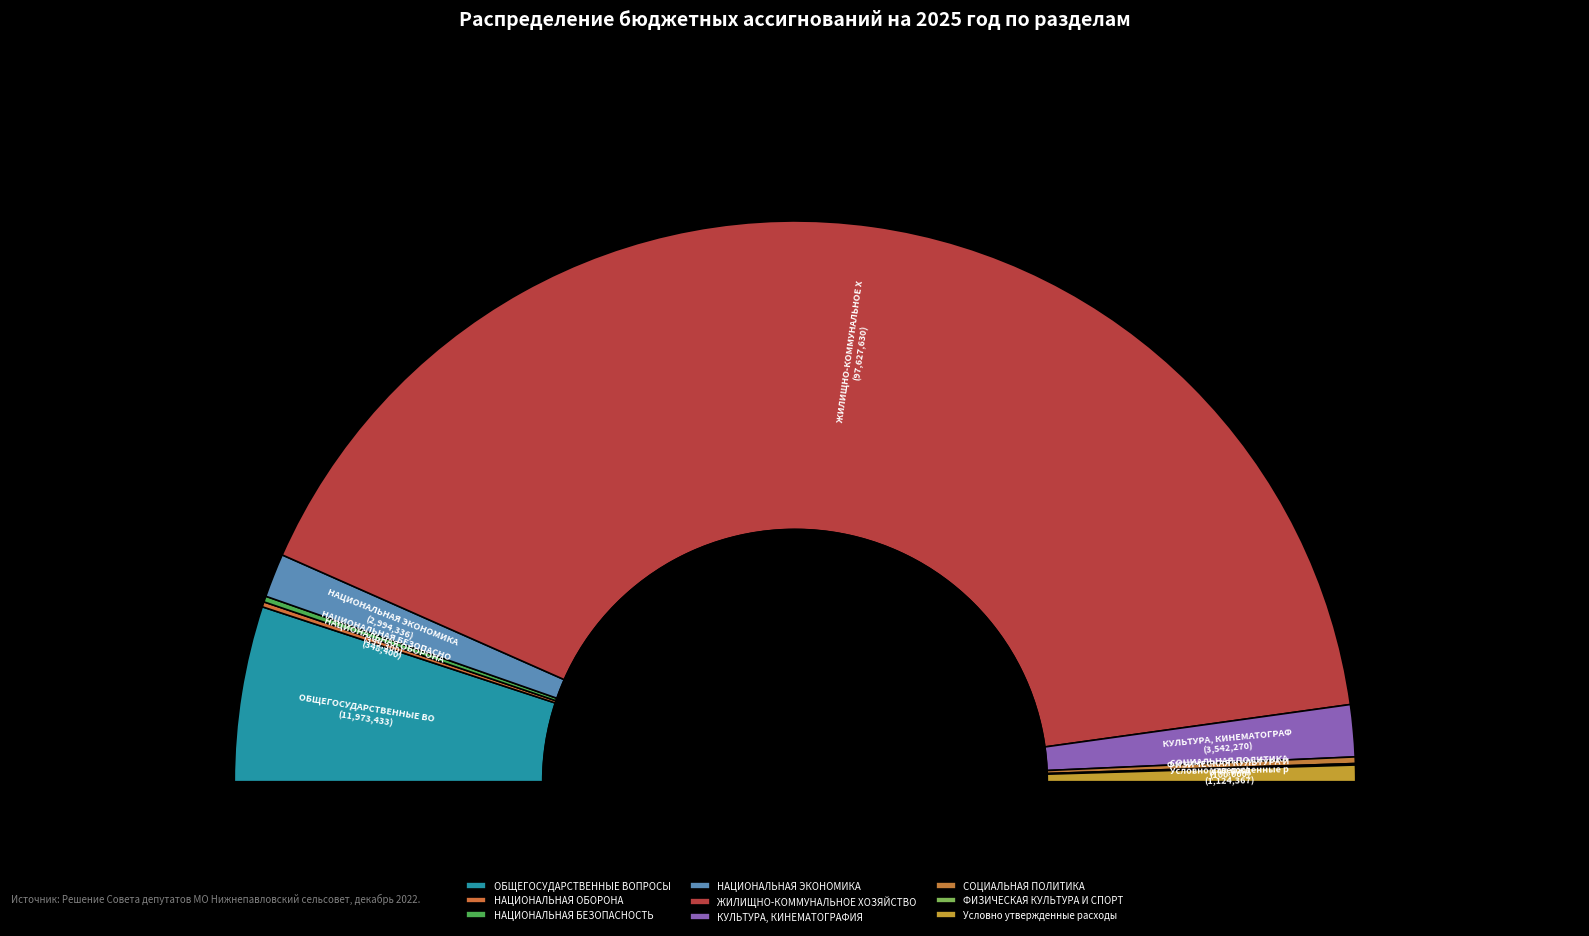

Rank the categories by value from highest to lowest.

ЖИЛИЩНО-КОММУНАЛЬНОЕ ХОЗЯЙСТВО, ОБЩЕГОСУДАРСТВЕННЫЕ ВОПРОСЫ, КУЛЬТУРА, КИНЕМАТОГРАФИЯ, НАЦИОНАЛЬНАЯ ЭКОНОМИКА, Условно утвержденные расходы, СОЦИАЛЬНАЯ ПОЛИТИКА, НАЦИОНАЛЬНАЯ БЕЗОПАСНОСТЬ, НАЦИОНАЛЬНАЯ ОБОРОНА, ФИЗИЧЕСКАЯ КУЛЬТУРА И СПОРТ